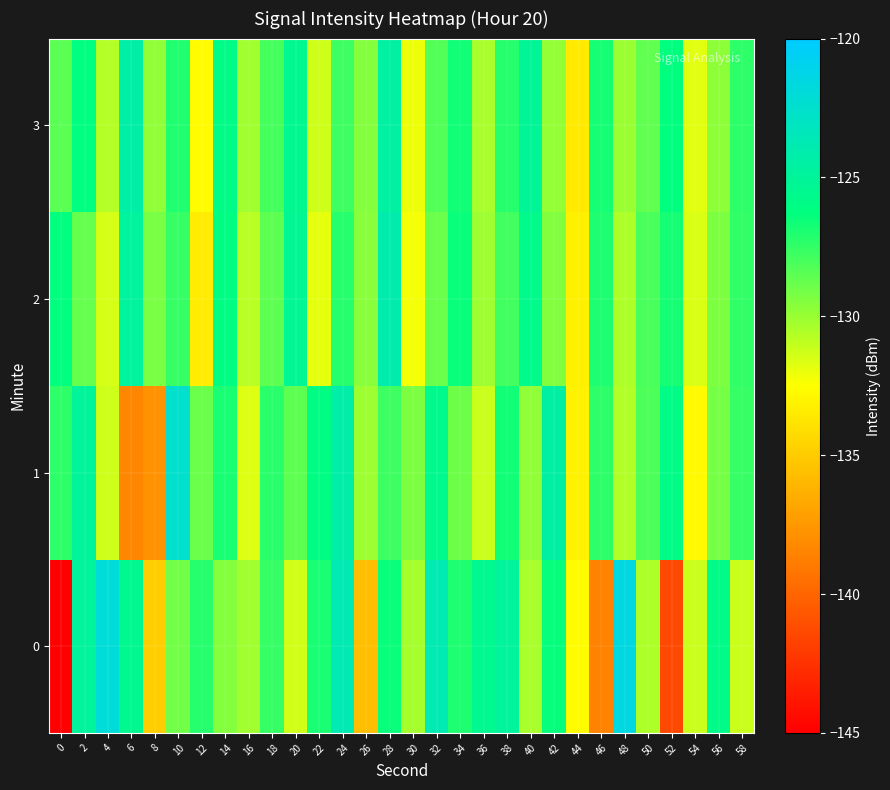

What is the spread (max minus min) of values at 32?

5.1